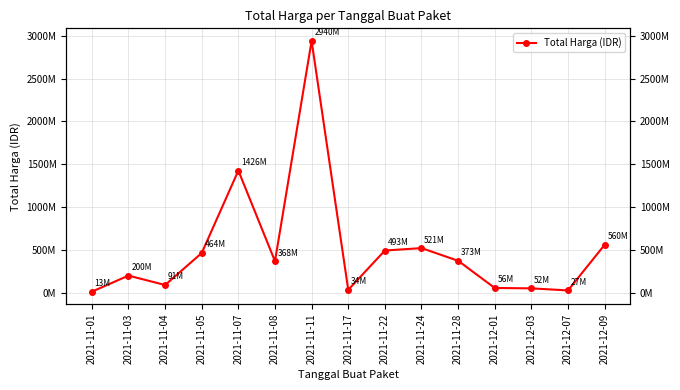

What position from the right is 2021-11-07?

11